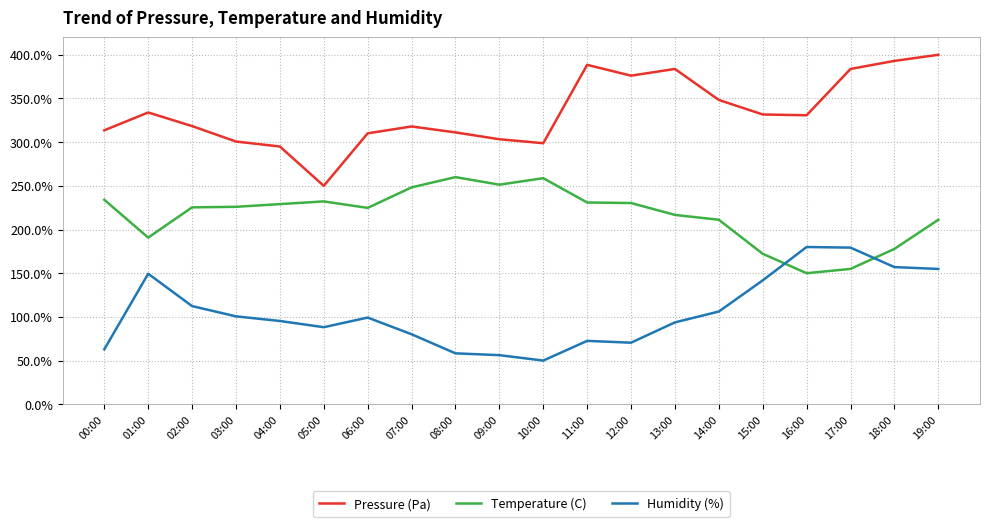

True or false: Temperature (C) has more than 2 points higher than both neighbors.

True